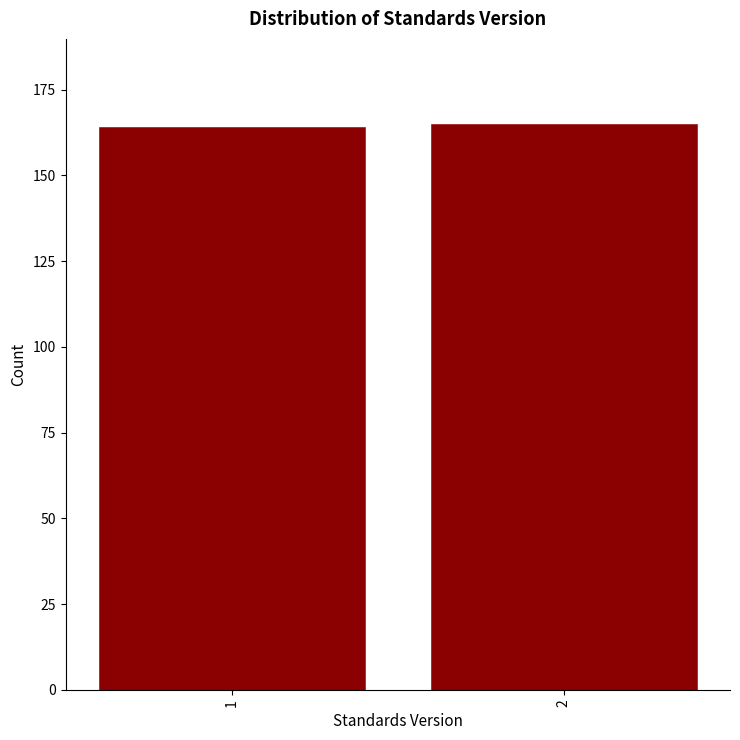

Reading right to left, extract all data points from this chart.

165	164